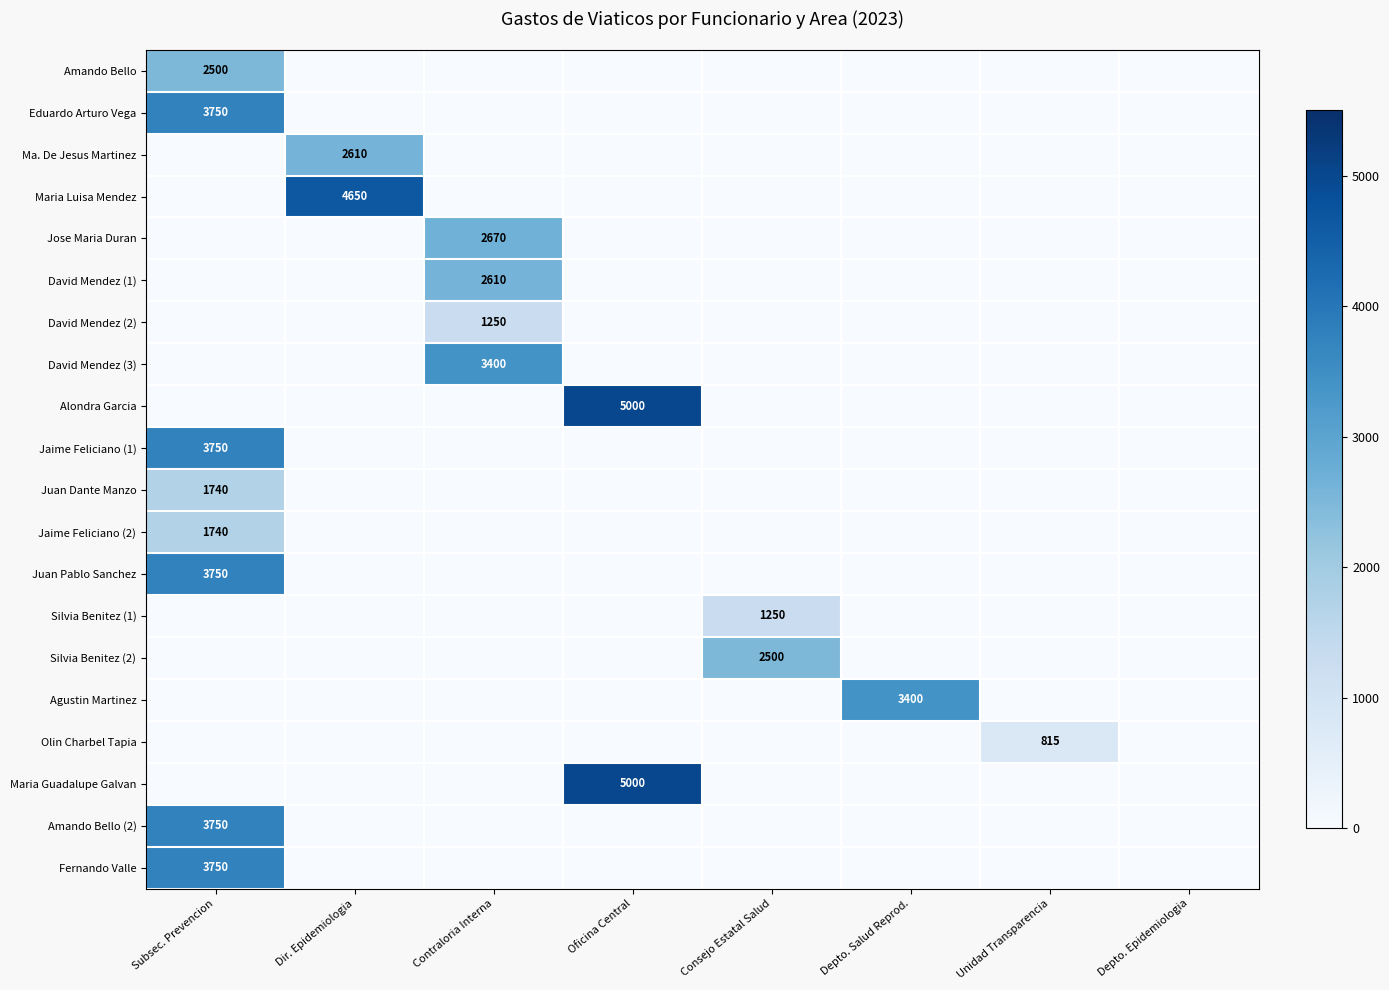

What is the spread (max minus min) of values at Depto. Salud Reprod.?

3400